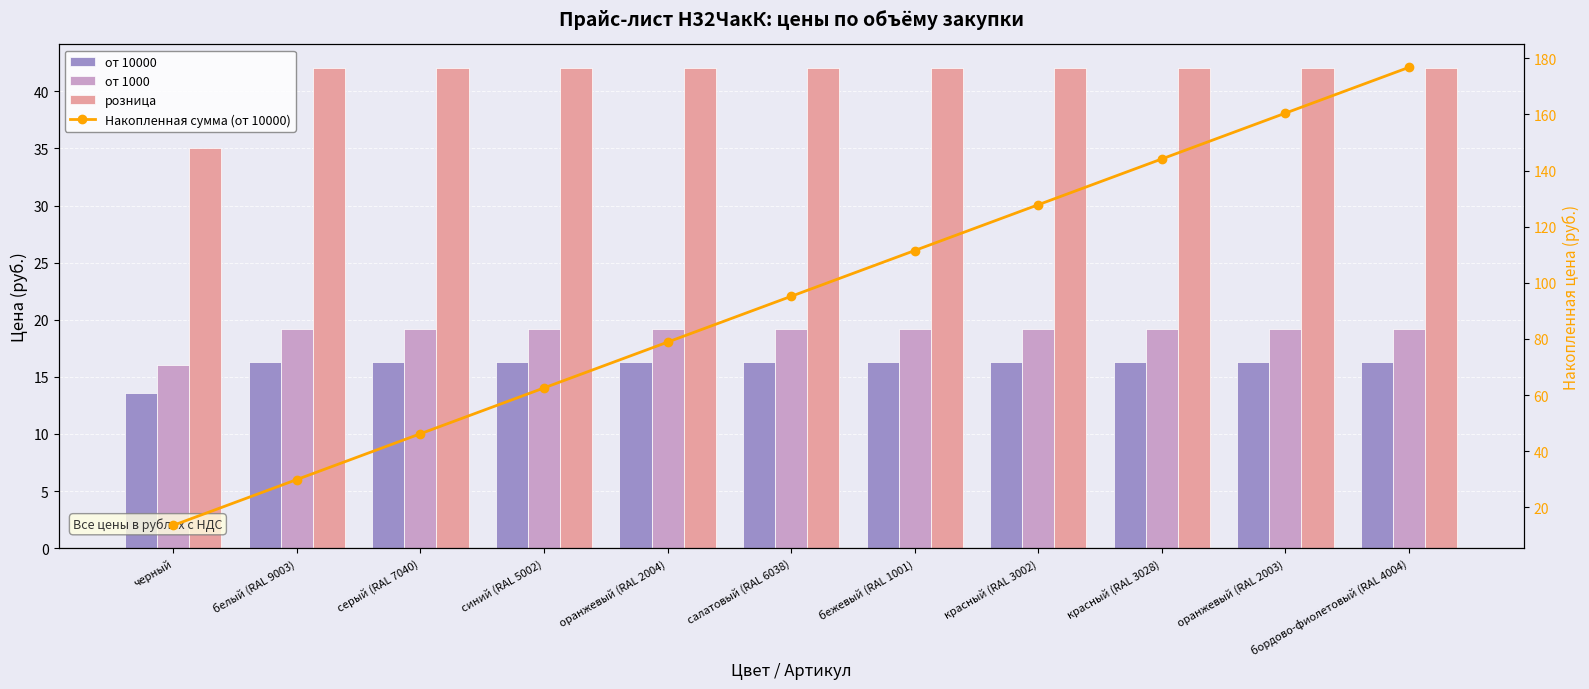

List the series in order of their peak value, highest first.

Накопленная сумма (от 10000), розница, от 1000, от 10000